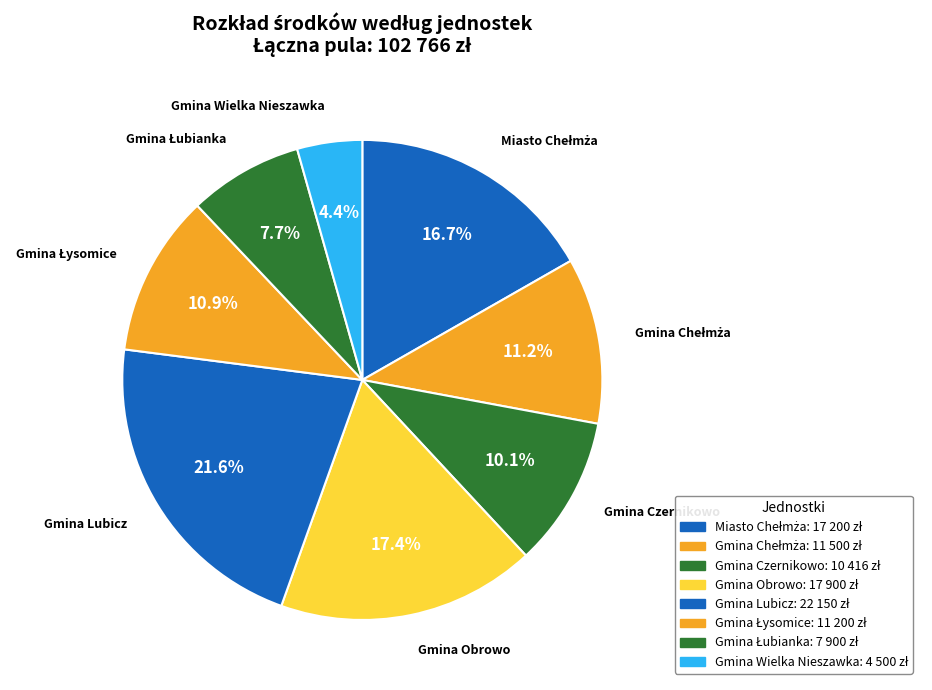

Count the number of slices in the pie.

8